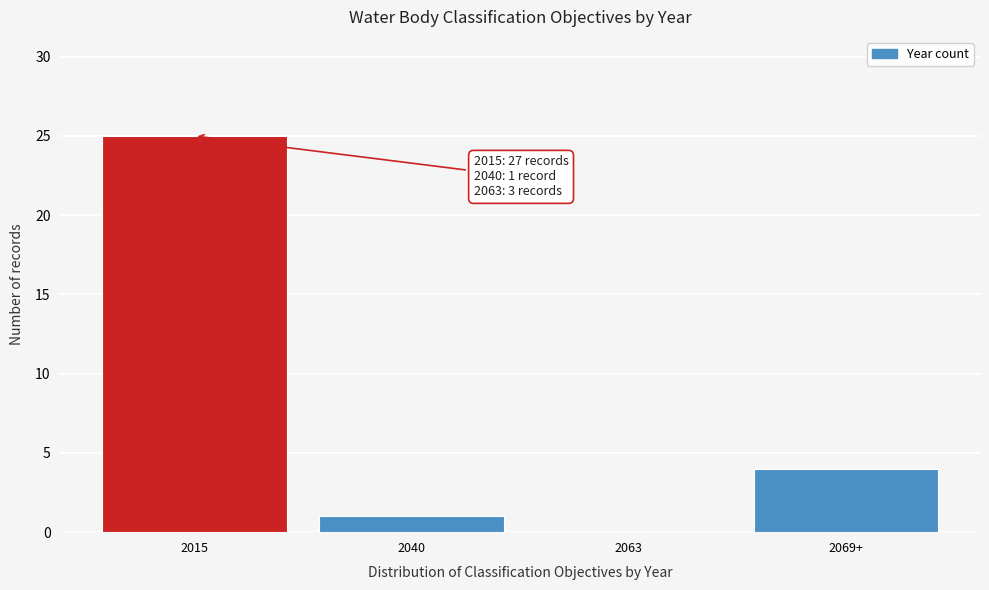

Reading left to right, list all the values displayed in this chart.

2015=25	2040=1	2063=0	2069+=4